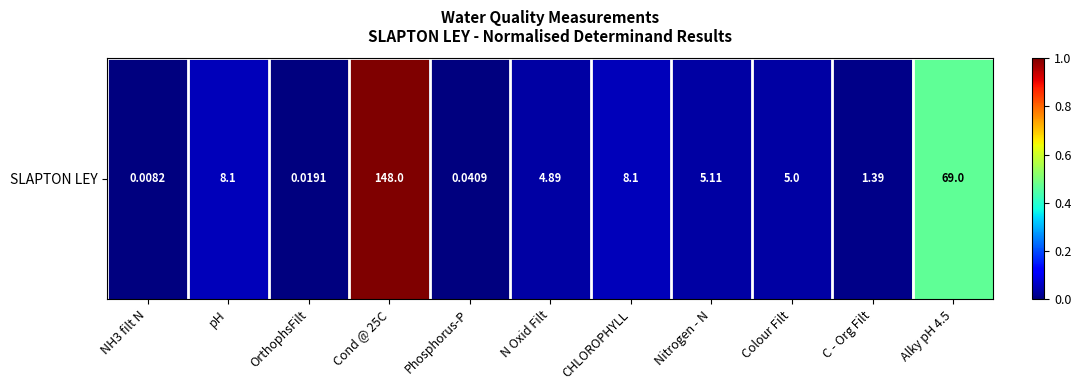

List the labels in order of value, smallest first.

NH3 filt N, OrthophsFilt, Phosphorus-P, C - Org Filt, N Oxid Filt, Colour Filt, Nitrogen - N, pH, CHLOROPHYLL, Alky pH 4.5, Cond @ 25C